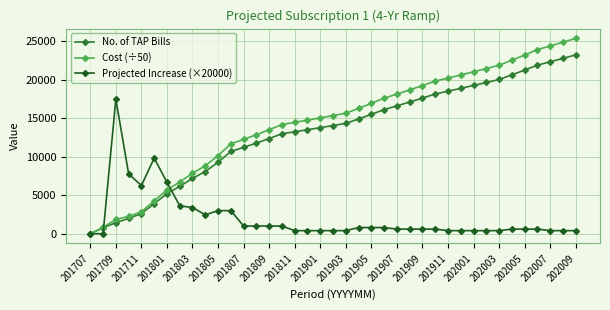

What is the maximum value for Cost (÷50)?

25391.2